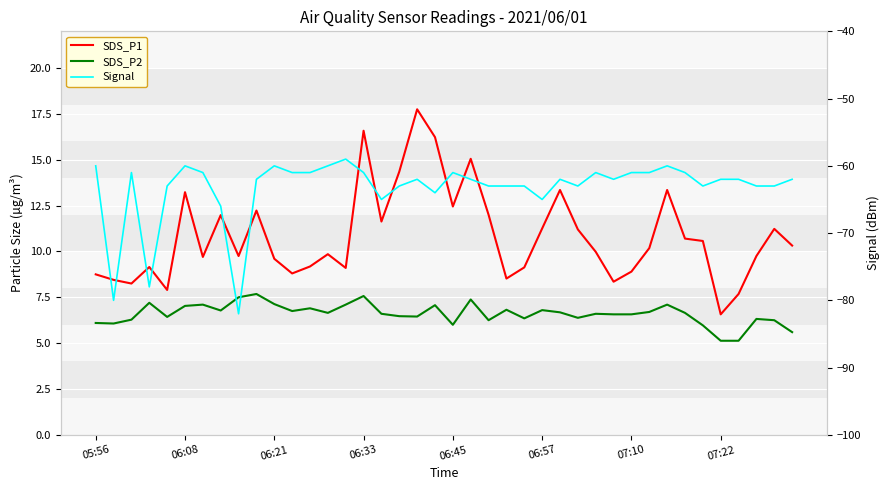

True or false: SDS_P2 has a value of 2.3 at 06:08.

False